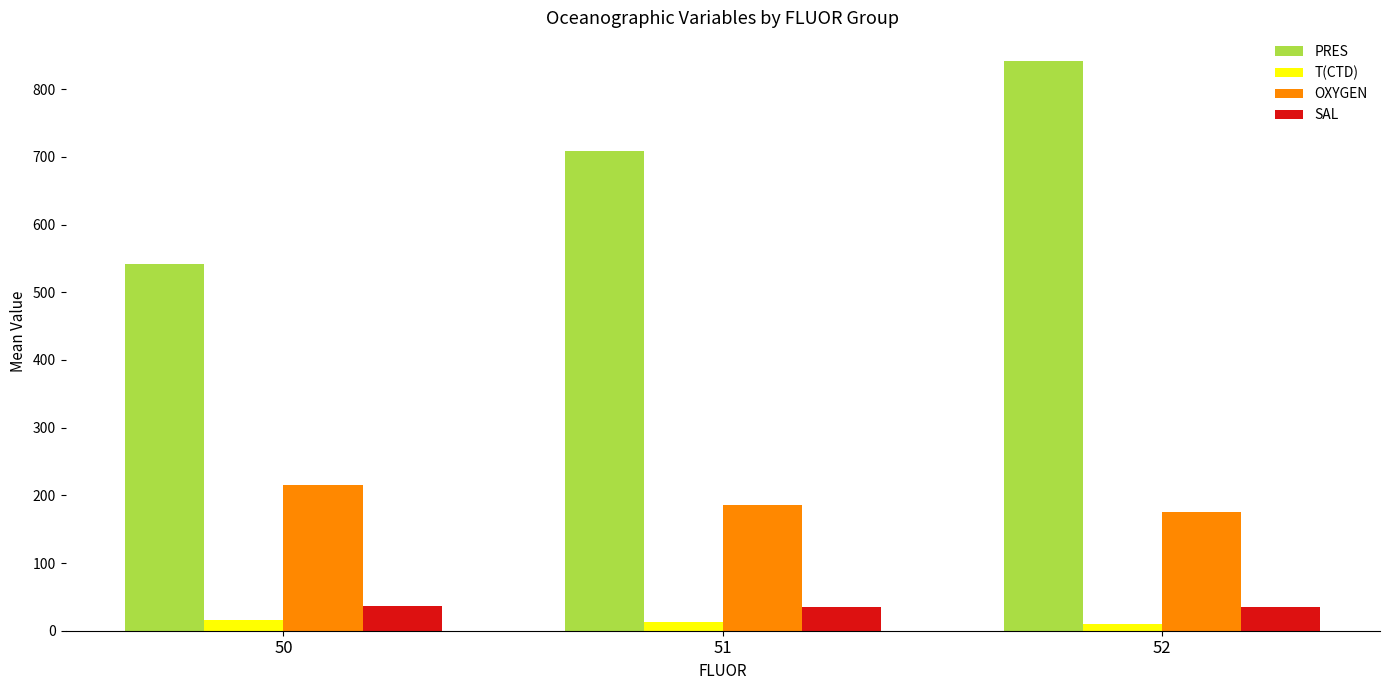

What is the average value of the T(CTD) series?

13.2